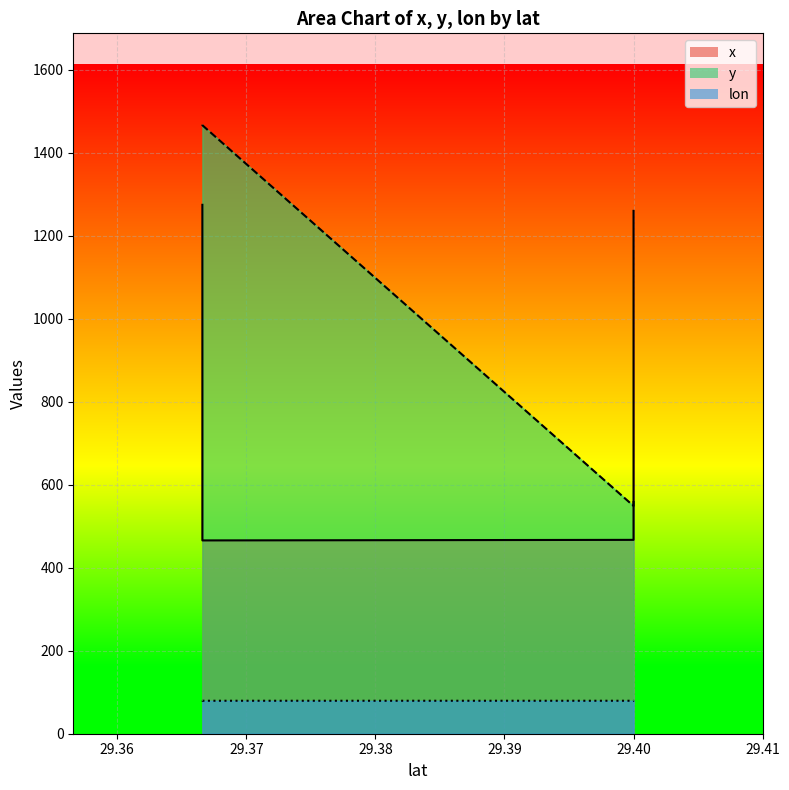

What is the approximate value of lon at 29.3666?

79.5